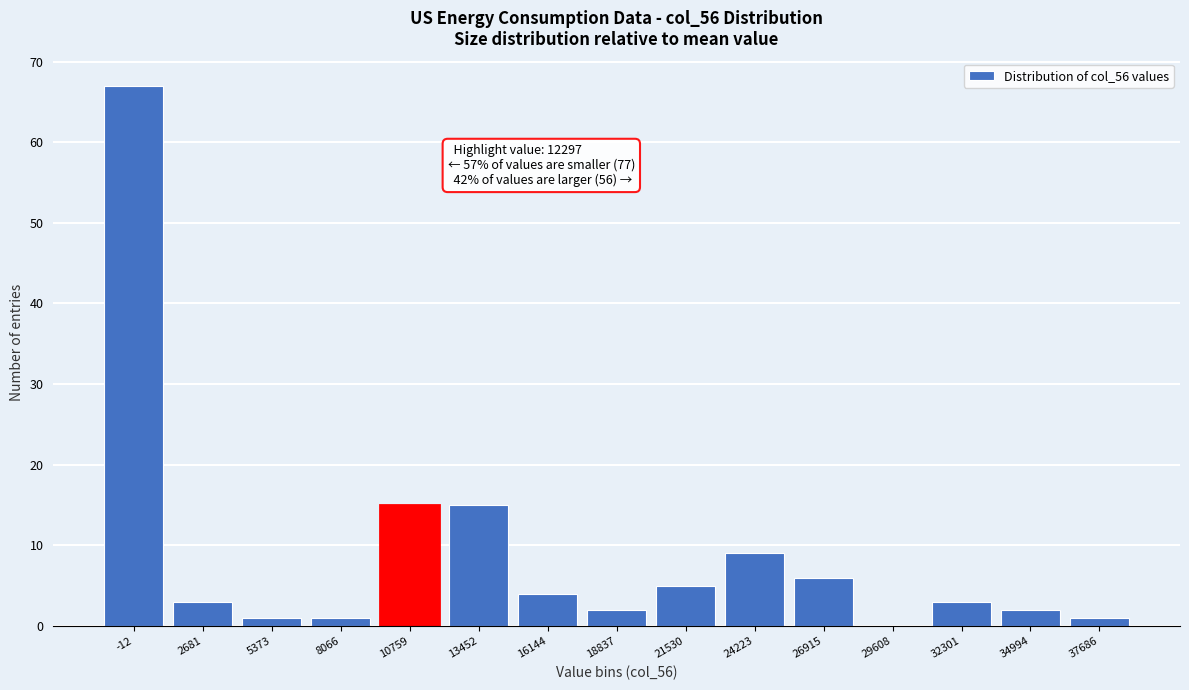

Reading right to left, list all the values displayed in this chart.

37686=1	34994=2	32301=3	29608=0	26915=6	24223=9	21530=5	18837=2	16144=4	13452=15	10759=15	8066=1	5373=1	2681=3	-12=67